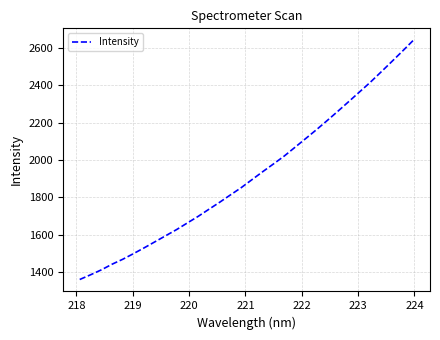

What is the maximum value shown in the chart?

2641.8